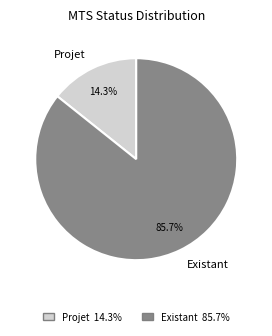

Combined, what portion of the pie is Existant and Projet?

100.0%